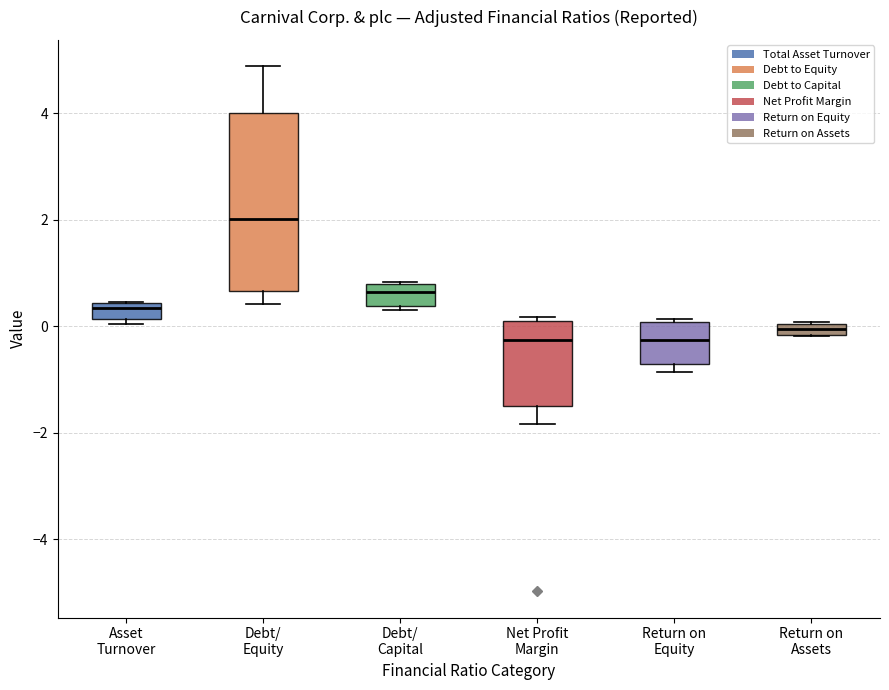

Where is the lower edge of the box for Debt/ Capital on the y-axis? The values are not printed on the chart, so give them approximately, as read against the axis.

0.4